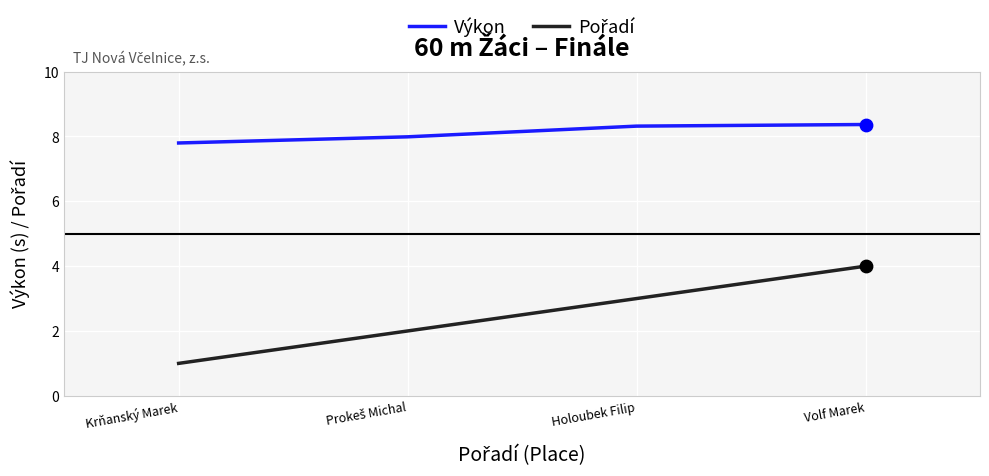

What is the total value across all series at Volf Marek?

12.4